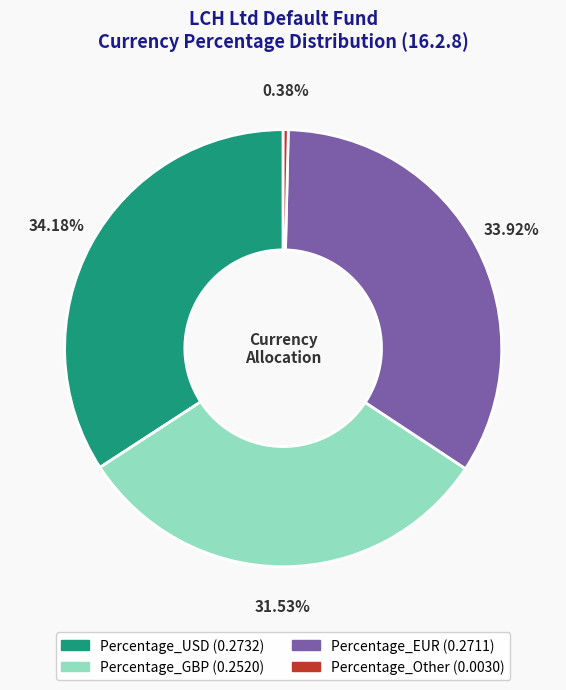

What is the smallest slice in the pie chart?

Percentage_Other